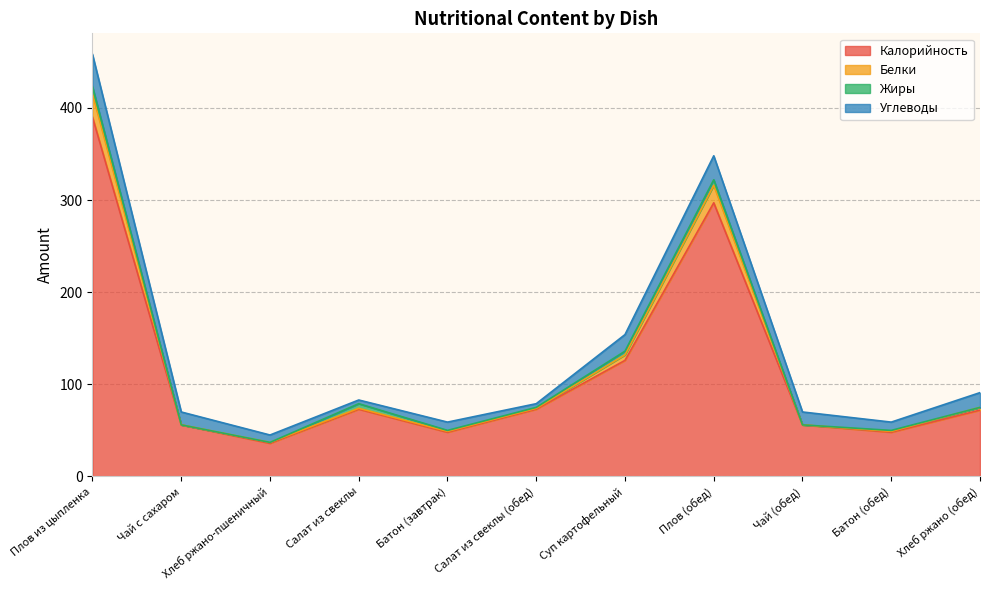

Is it true that Белки equals 47 at Хлеб ржано (обед)?

False